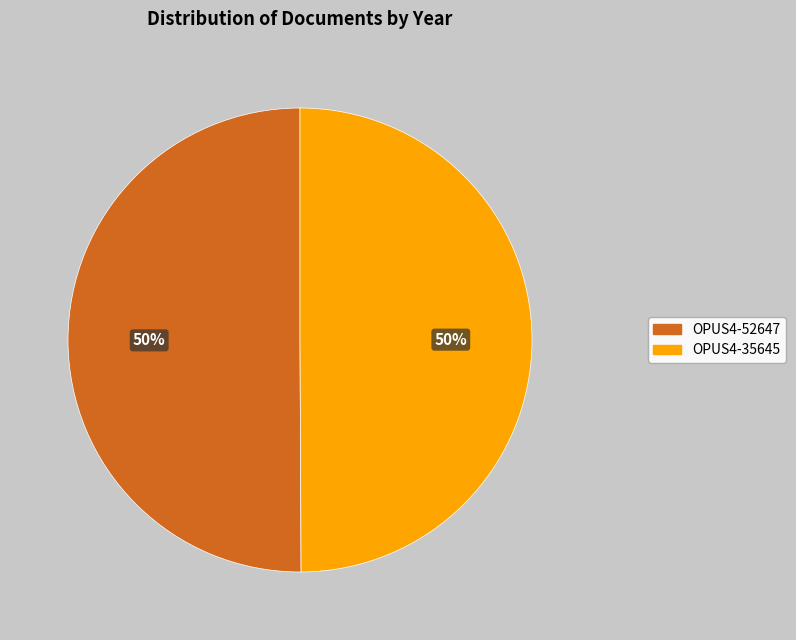

Is the sum of OPUS4-35645 and OPUS4-52647 greater than half?

Yes